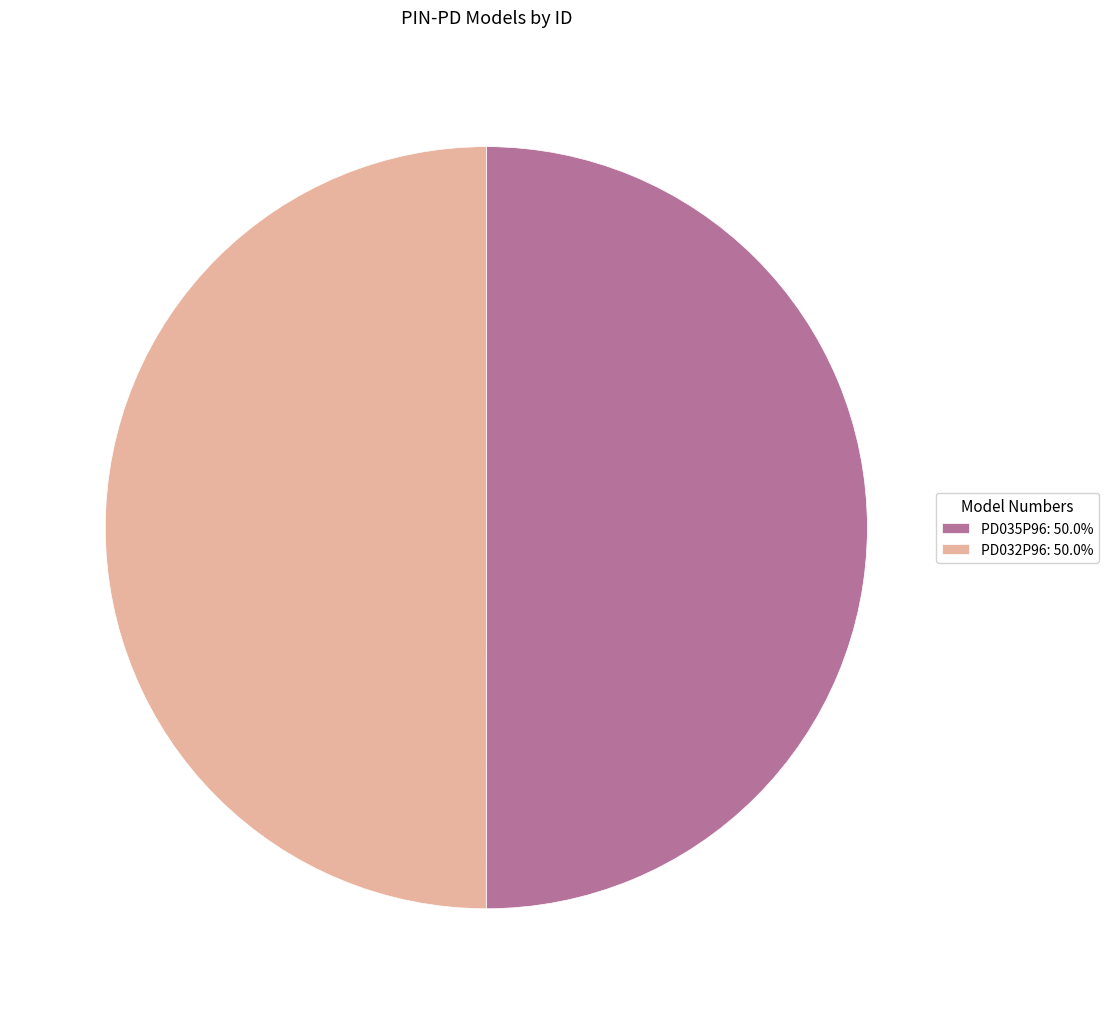

Approximately how many times larger is the value at PD032P96: 50.0% compared to PD035P96: 50.0%?

1.0